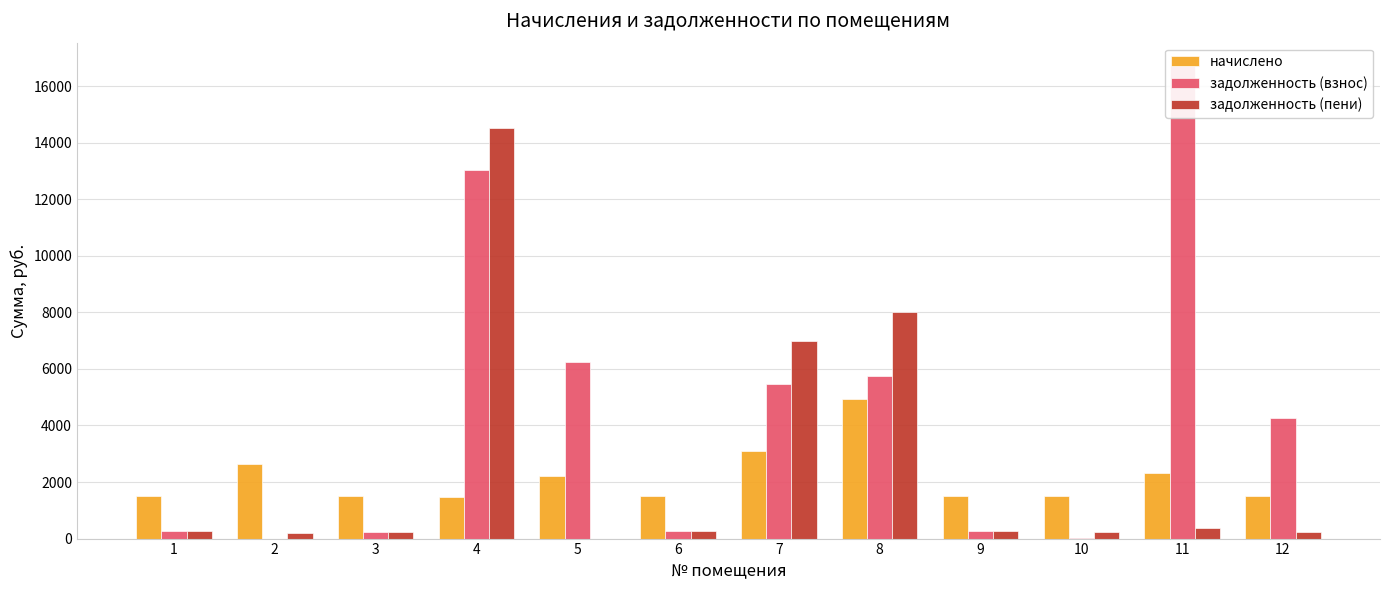

Which series has the largest range (max minus min)?

задолженность (взнос)